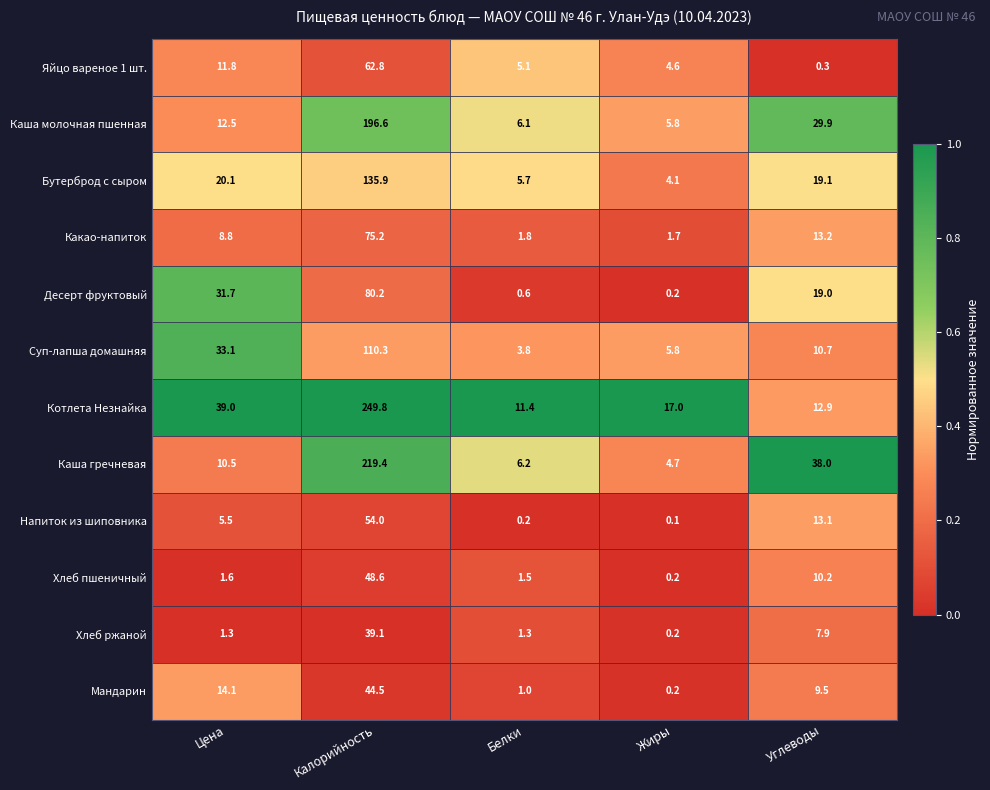

What is the difference between the maximum and minimum values in the Яйцо вареное 1 шт. series?

62.5